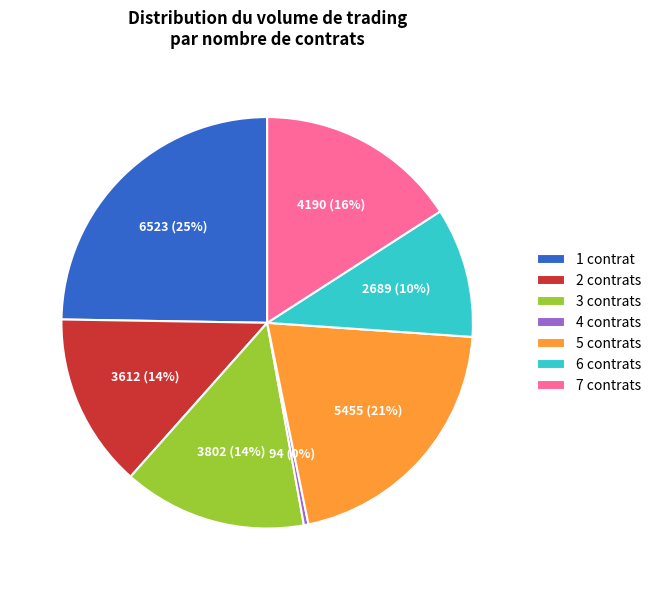

To the nearest percent, what percentage of the pie is 3?

14%